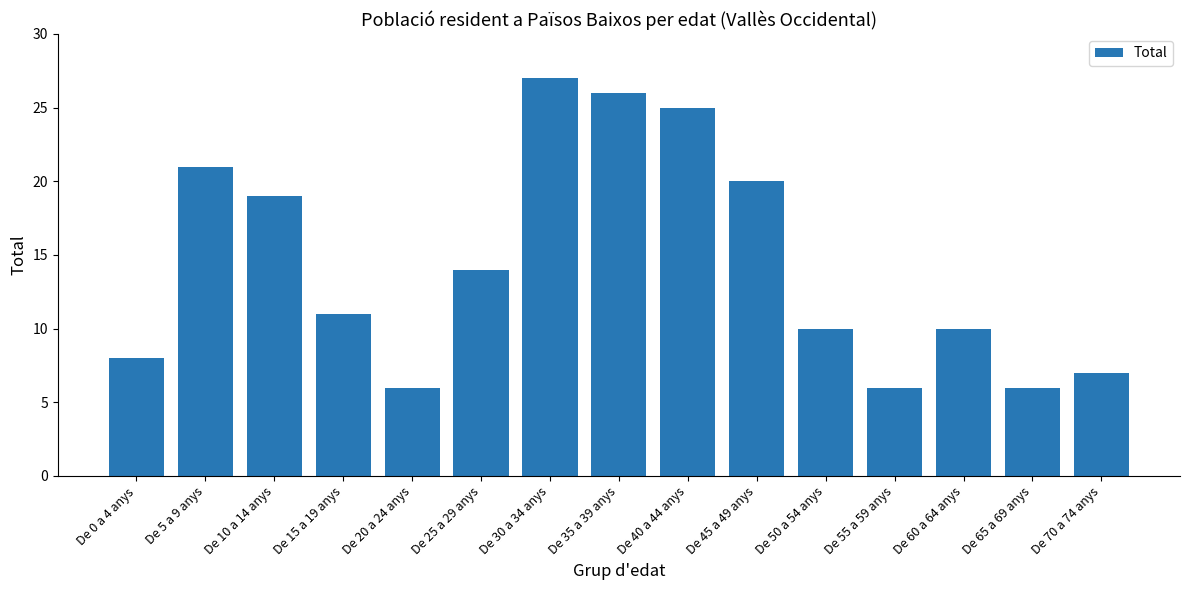

True or false: the data shows 6 at De 55 a 59 anys.

True